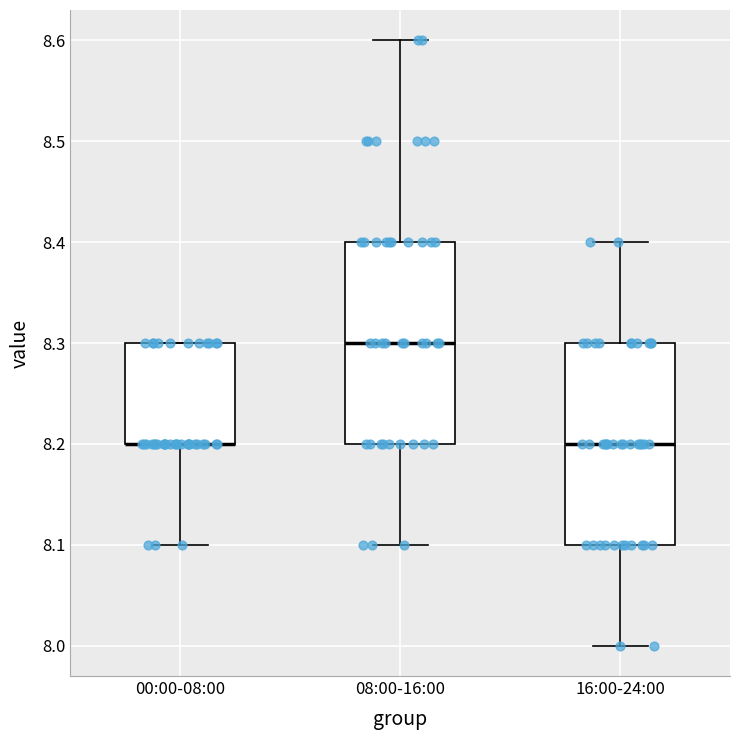

Reading left to right, read every box against the y-axis: the position of its median line, the range the box covers, and the ends of its whiskers. The values are not printed on the chart, so give them approximately, as read against the axis.

00:00-08:00: median 8.2 (drawn on the box's lower edge), box 8.2 to 8.3, whiskers 8.1 to 8.3
08:00-16:00: median 8.3, box 8.2 to 8.4, whiskers 8.1 to 8.6
16:00-24:00: median 8.2, box 8.1 to 8.3, whiskers 8.0 to 8.4